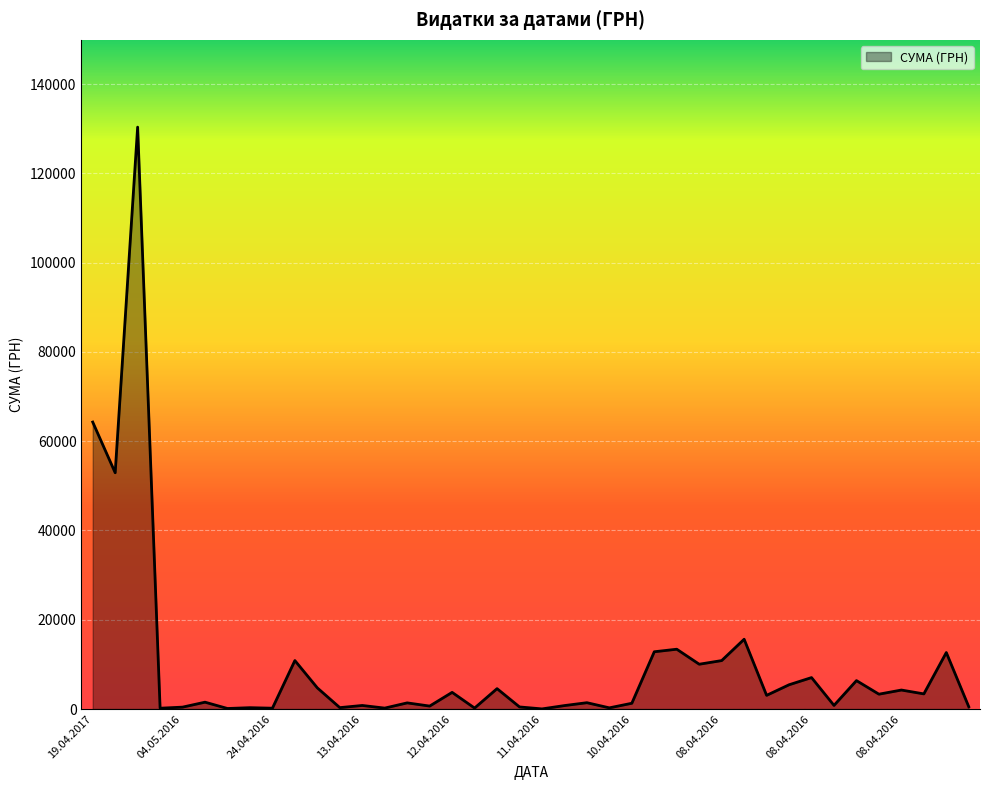

What is the difference between the maximum and minimum values?

130357.3